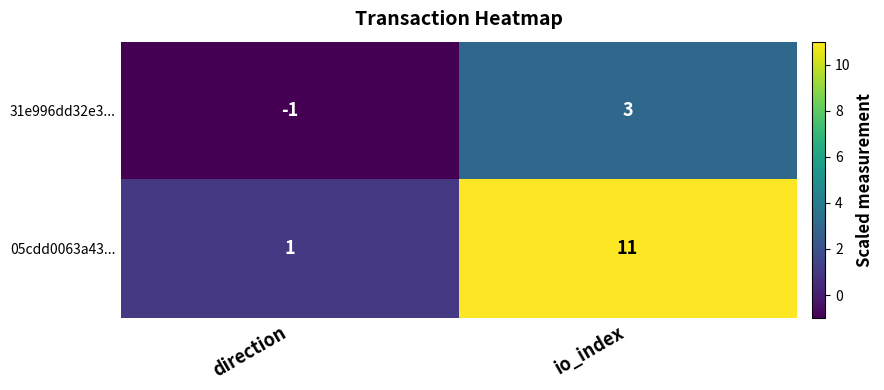

At how many categories does at least one series exceed 6?

1